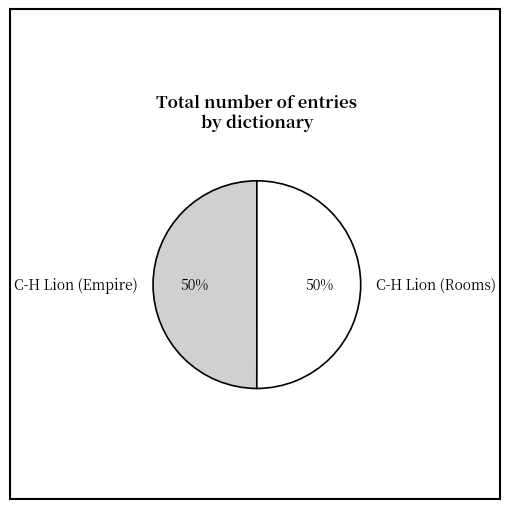

To the nearest percent, what portion does C-H Lion (Rooms) represent?

50%